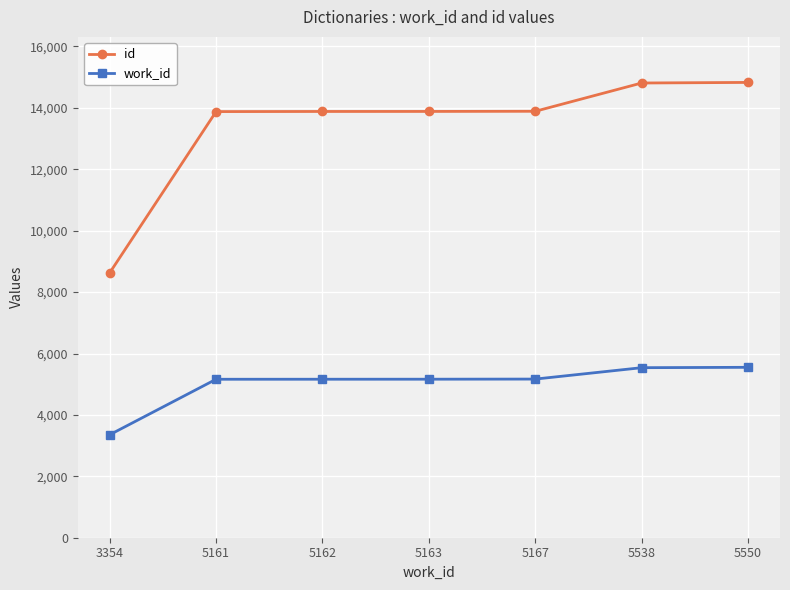

How many lines are shown in the chart?

2